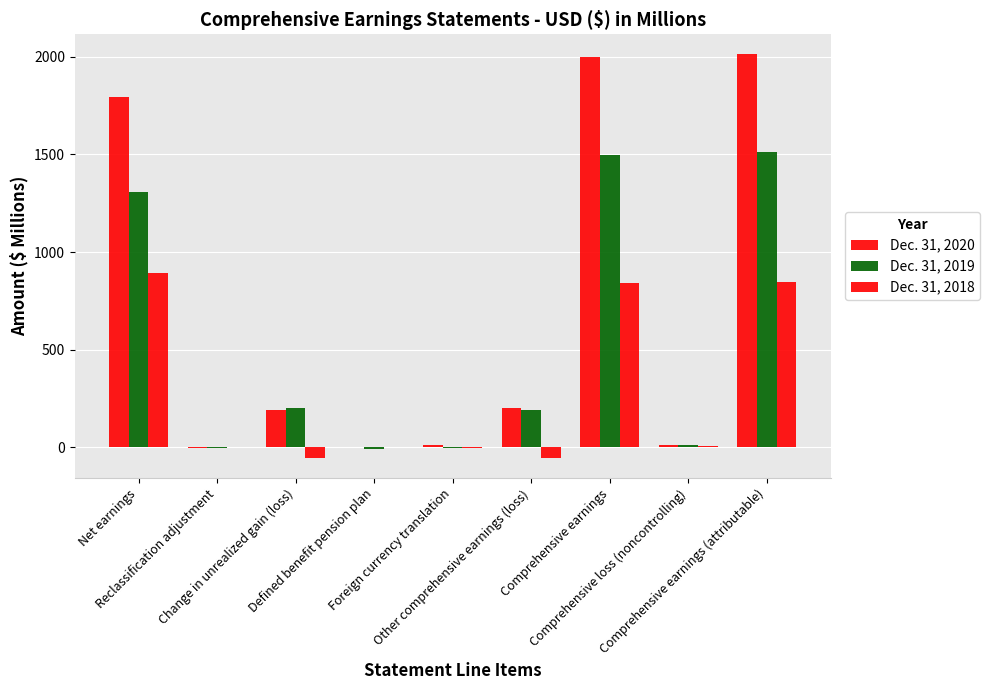

True or false: Dec. 31, 2020 has a value of 20 at Comprehensive loss (noncontrolling).

False